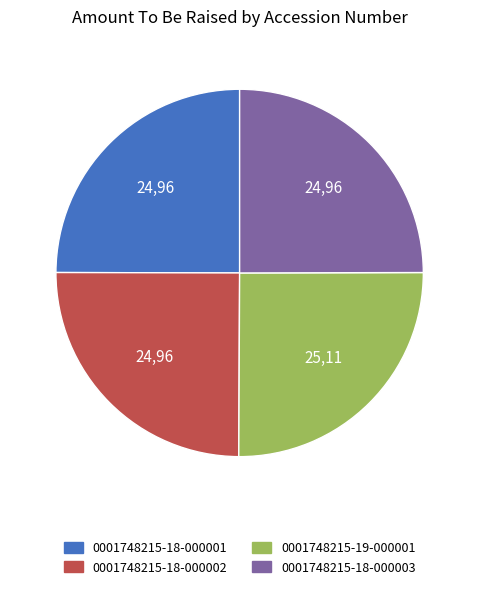

Does 0001748215-18-000001 account for over 50% of the chart?

No